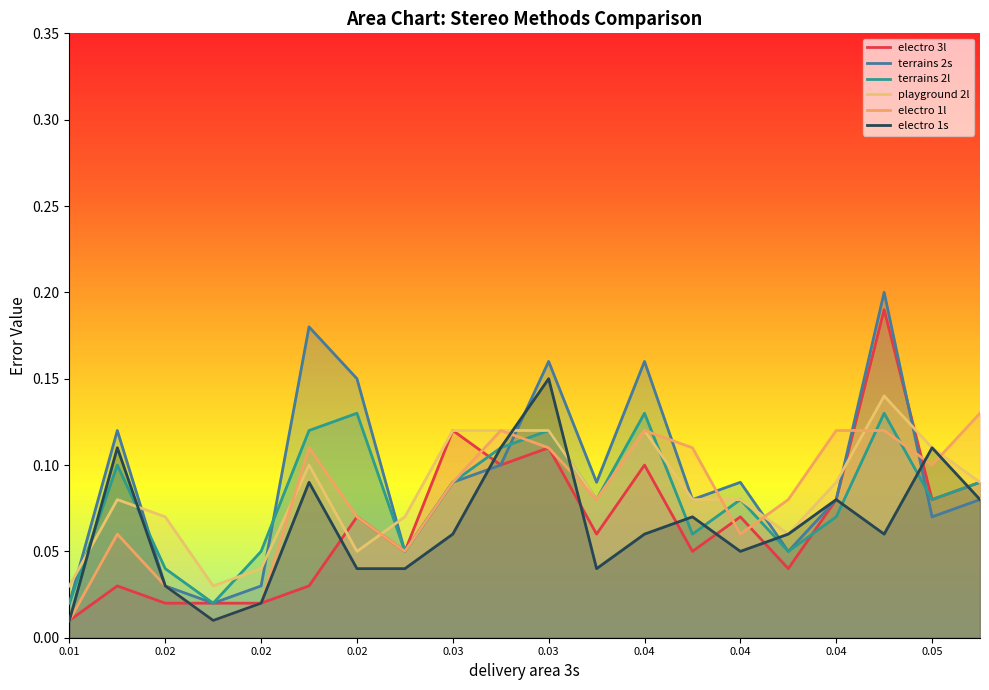

At which label does electro 1s reach its peak?

0.03